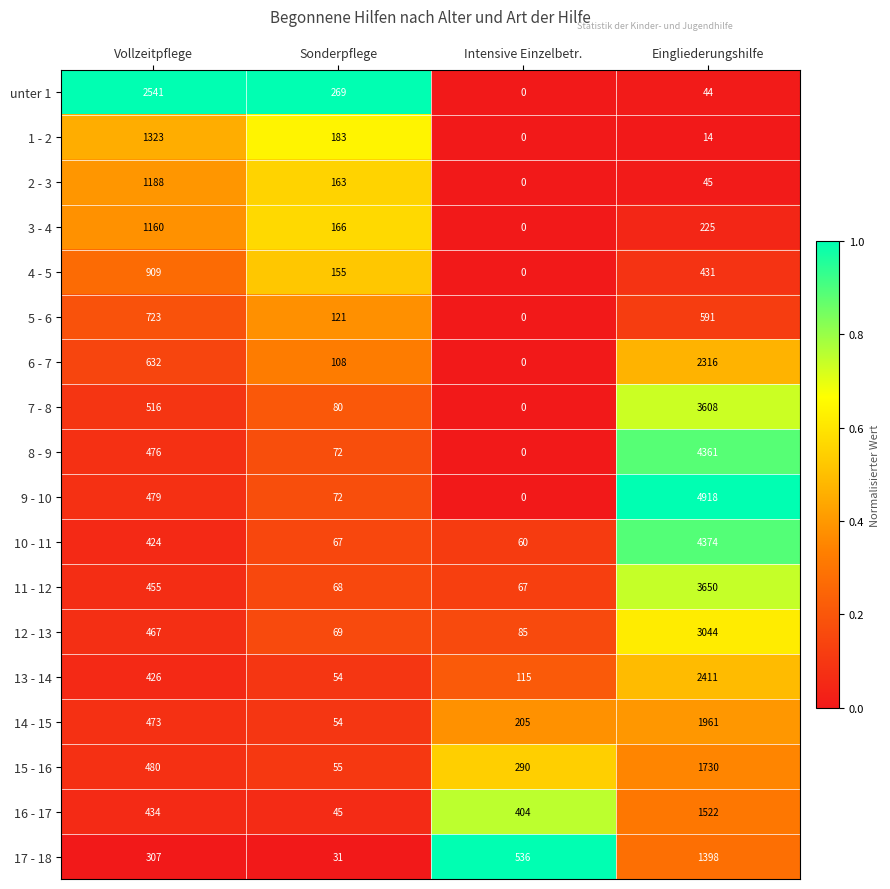

Which label corresponds to the smallest value in the chart?

Intensive Einzelbetr.